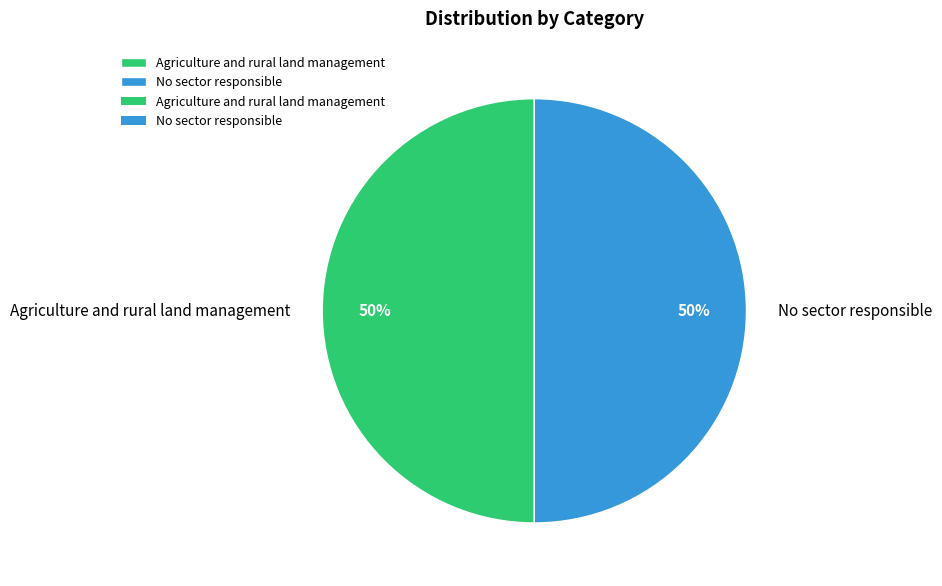

To the nearest percent, what percentage of the pie is No sector responsible?

50%